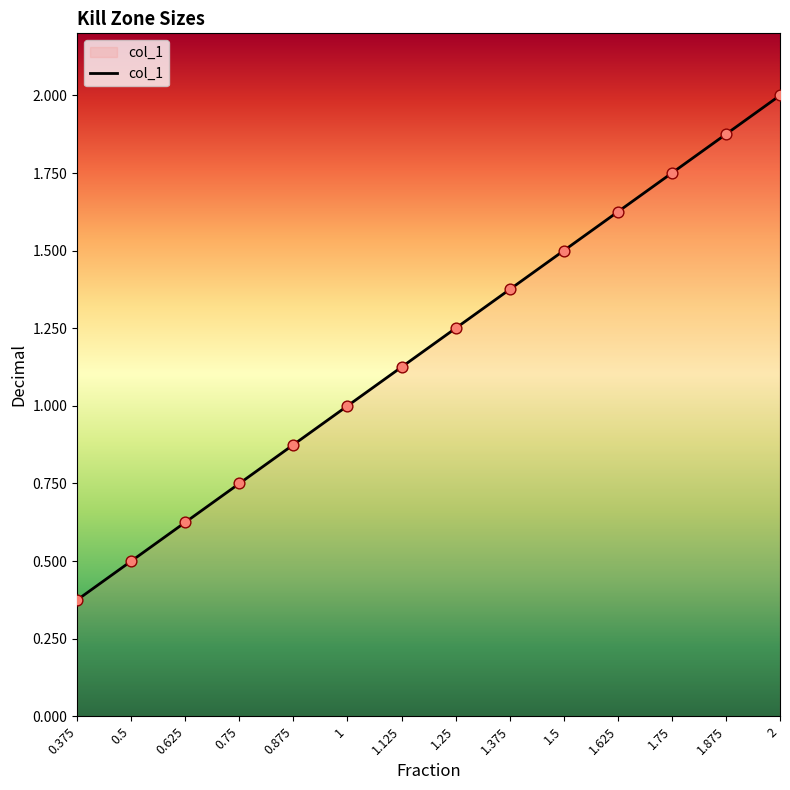

Between 1.25 and 1, which is larger?

1.25